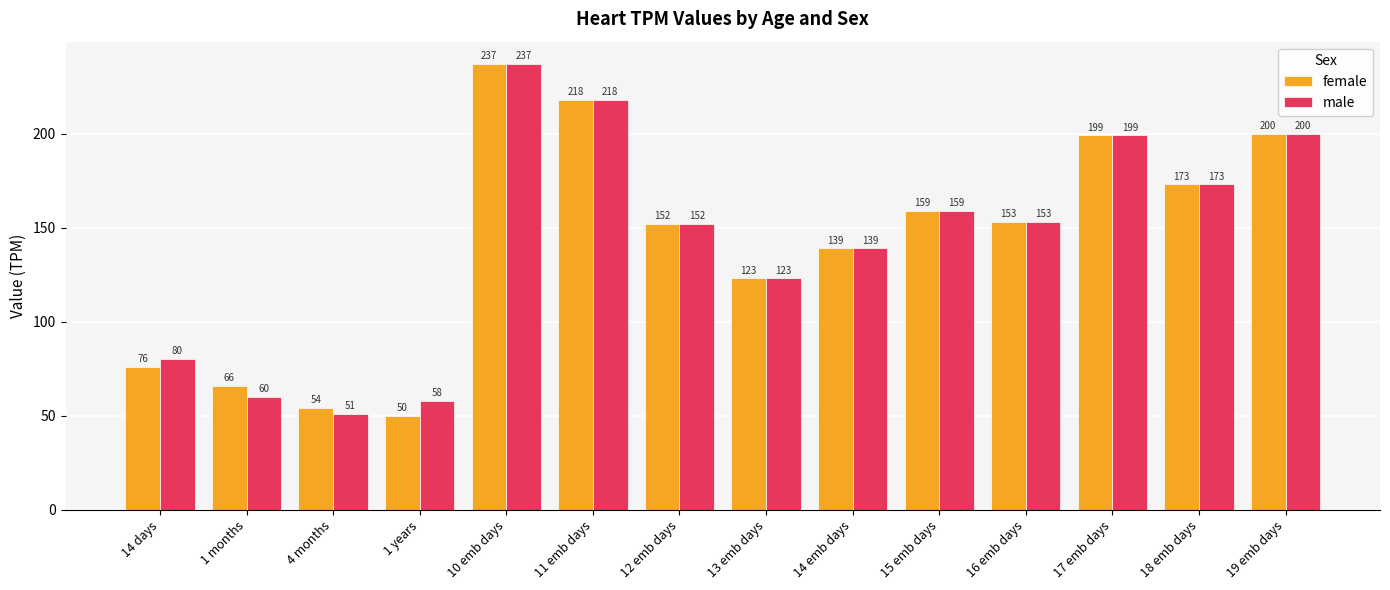

List the series in order of their overall mean, highest first.

male, female